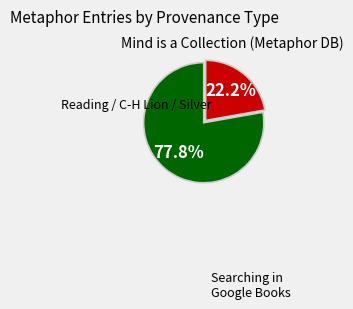

Does any single category account for the majority?

Yes